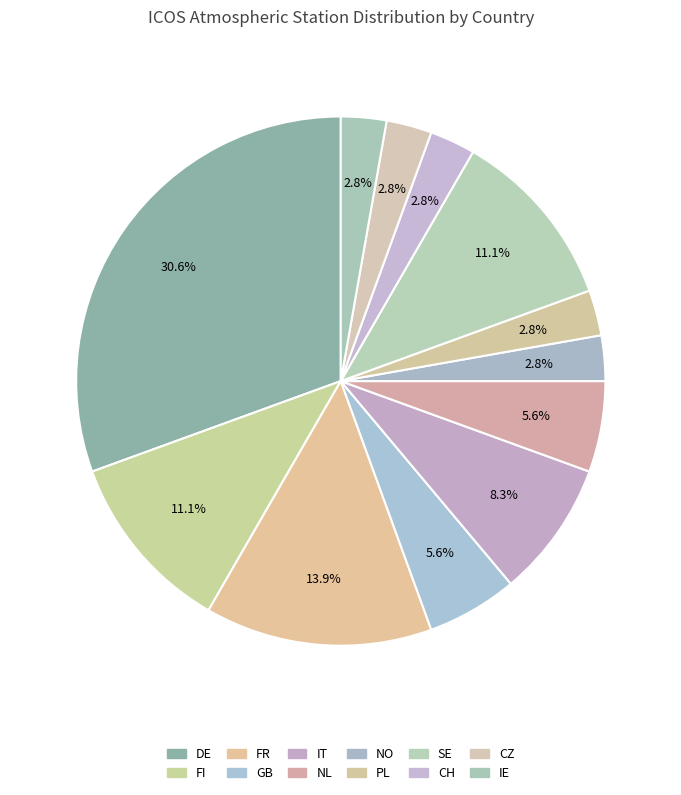

Rank the categories by value from highest to lowest.

DE, FR, FI, SE, IT, GB, NL, NO, PL, CH, CZ, IE